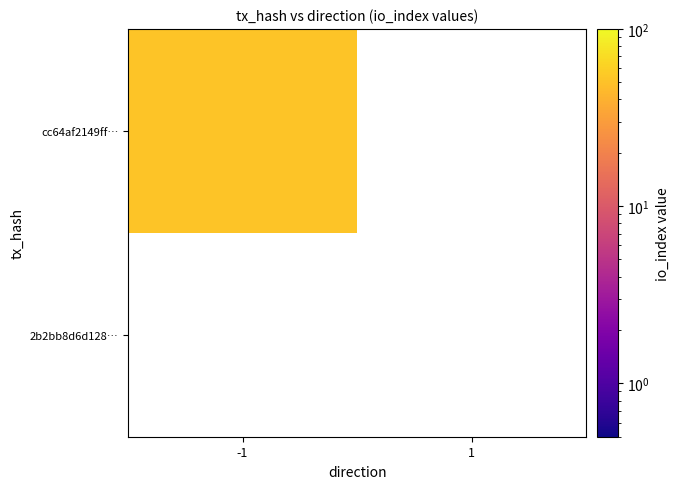

What is the sum of the cc64af2149ff3ef44ec491f67e41c35d972669d values at -1 and 1?

52